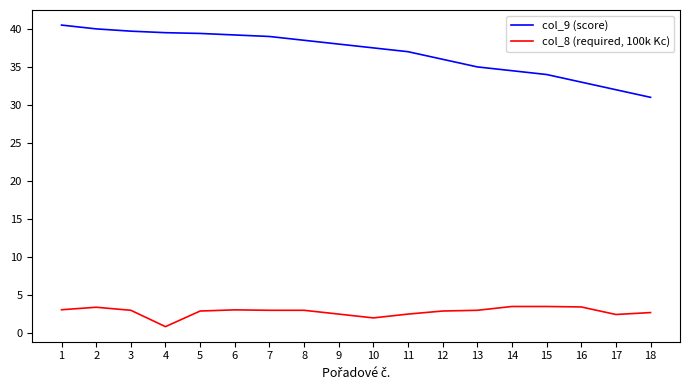

At which label is col_8 (required, 100k Kc) closest to 2?

10